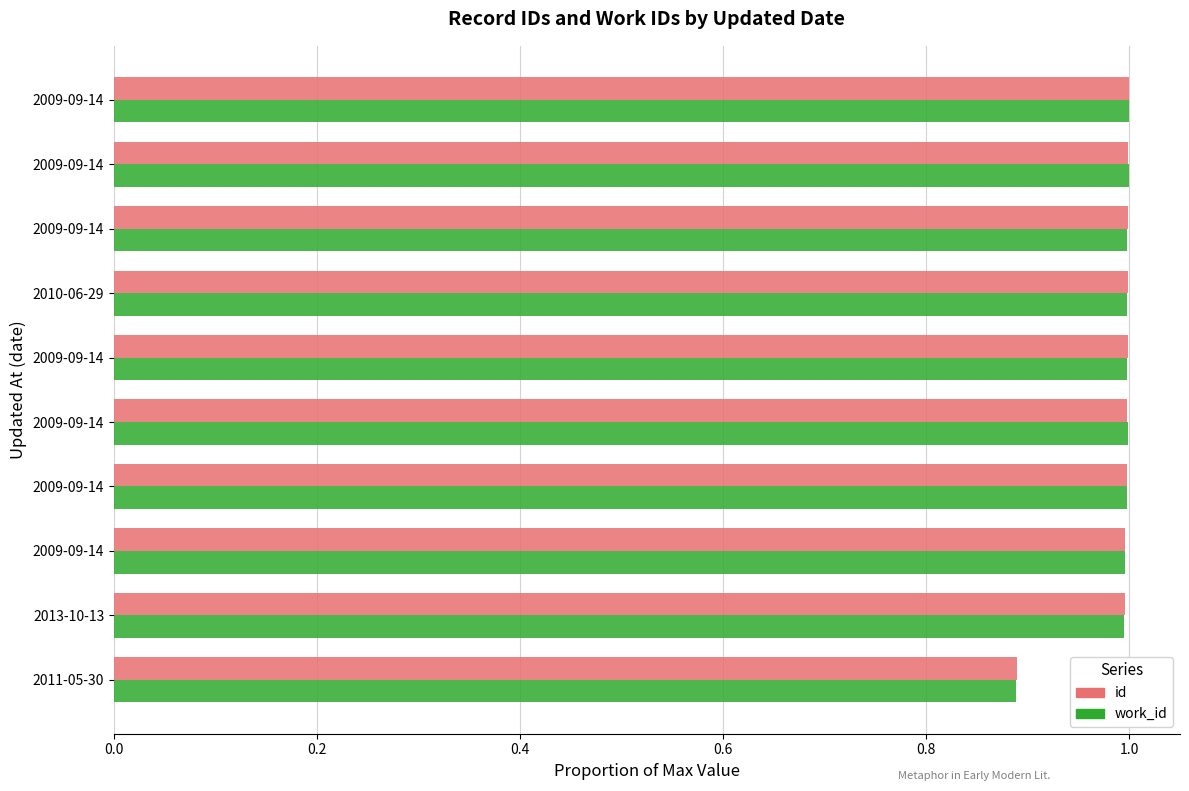

What is the sum of all work_id values?

9.9